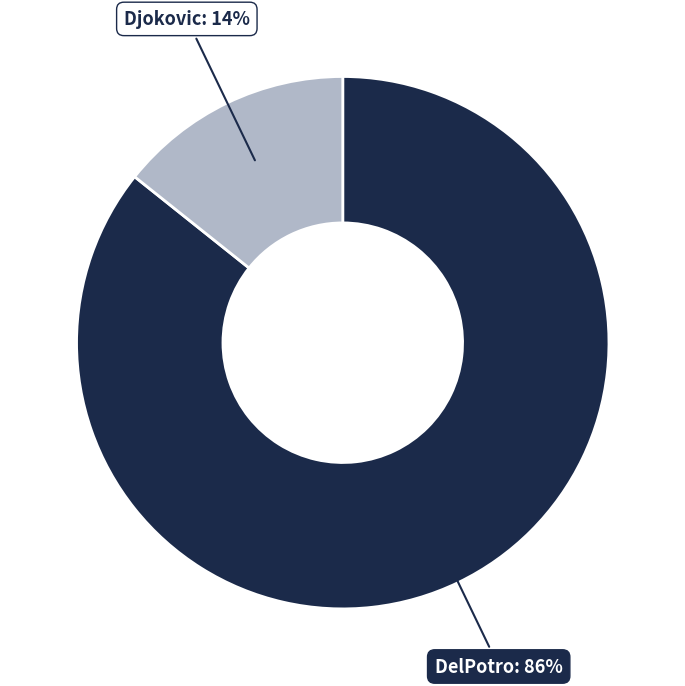

To the nearest percent, what is the average slice percentage?

50%